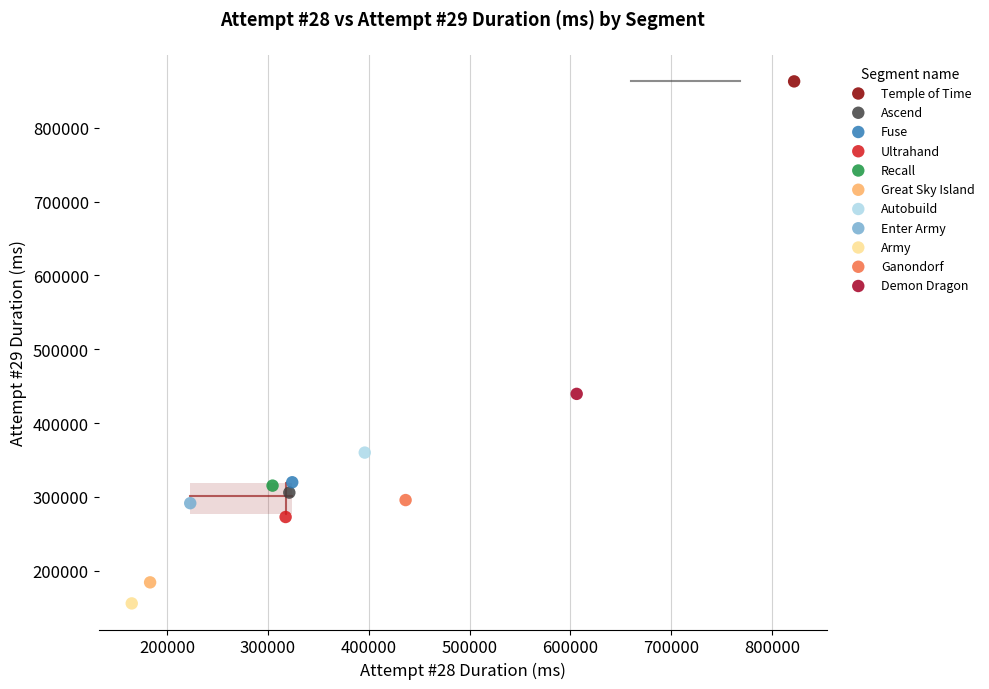

What are all the series names shown in the legend?

Temple of Time, Ascend, Fuse, Ultrahand, Recall, Great Sky Island, Autobuild, Enter Army, Army, Ganondorf, Demon Dragon